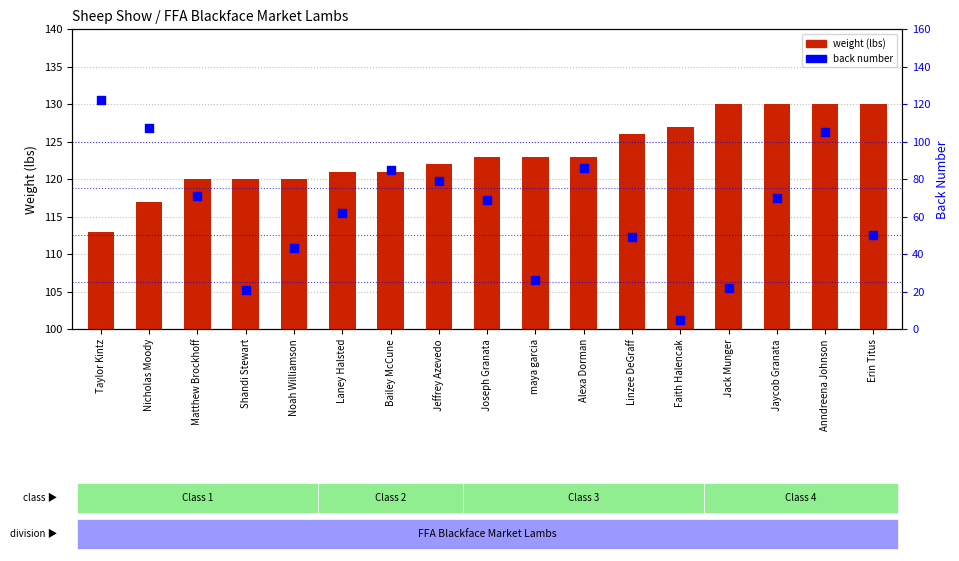

Which series contains the lowest Y value?

back number